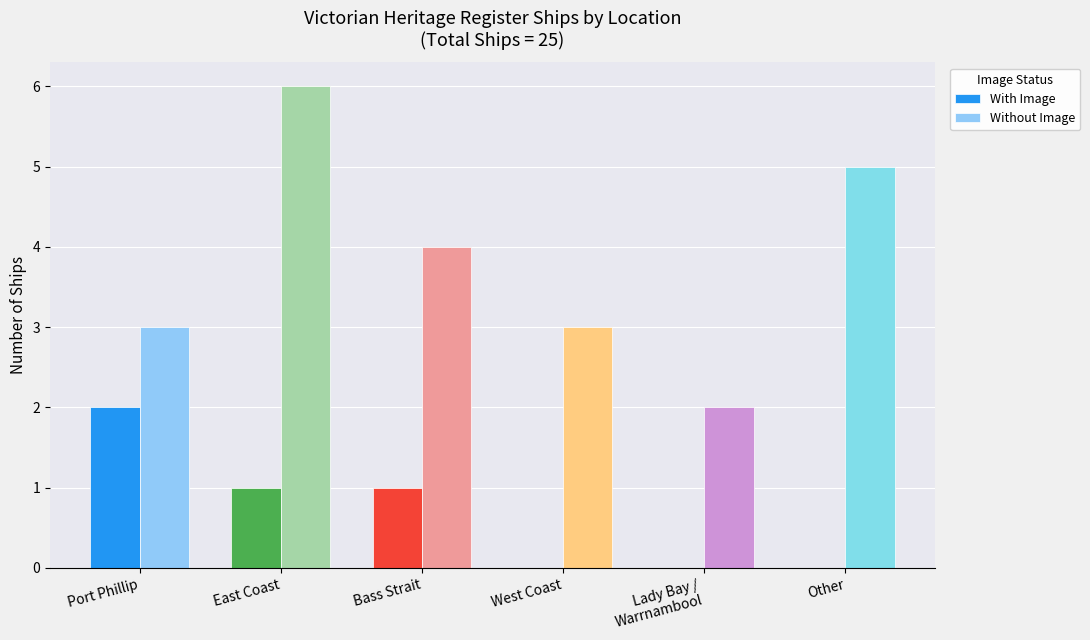

At which category does the chart reach its peak across all series?

East Coast